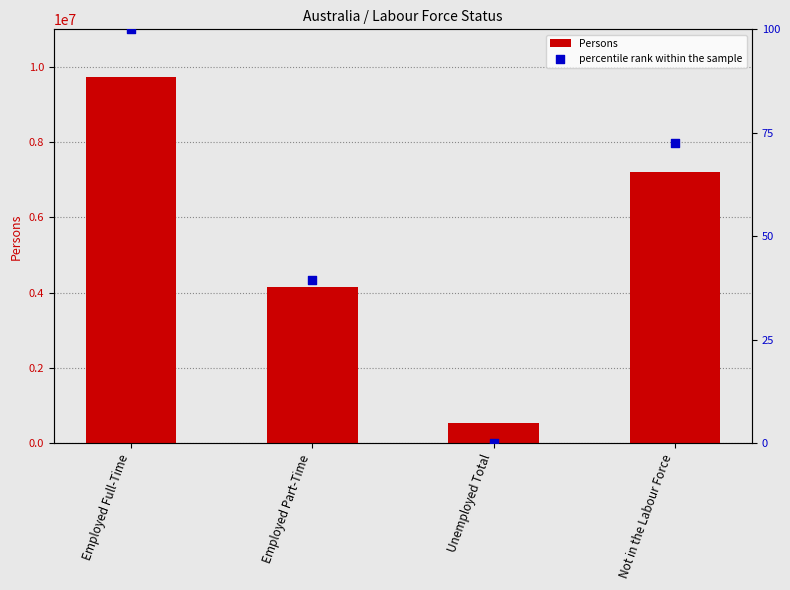

Which series has the widest spread of Y values?

Persons